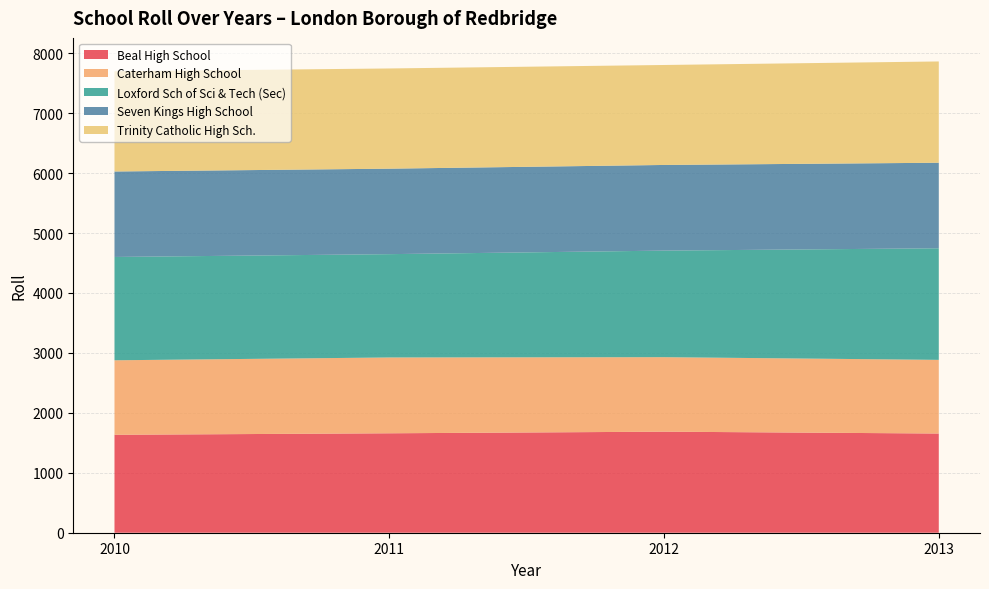

Reading left to right, list all the values displayed in this chart.

Beal High School: 2010=1634	2011=1659	2012=1686	2013=1655
Caterham High School: 2010=1243	2011=1265	2012=1243	2013=1229
Loxford Sch of Sci & Tech (Sec): 2010=1724	2011=1724	2012=1778	2013=1862
Seven Kings High School: 2010=1426	2011=1426	2012=1429	2013=1427
Trinity Catholic High Sch.: 2010=1672	2011=1672	2012=1668	2013=1690